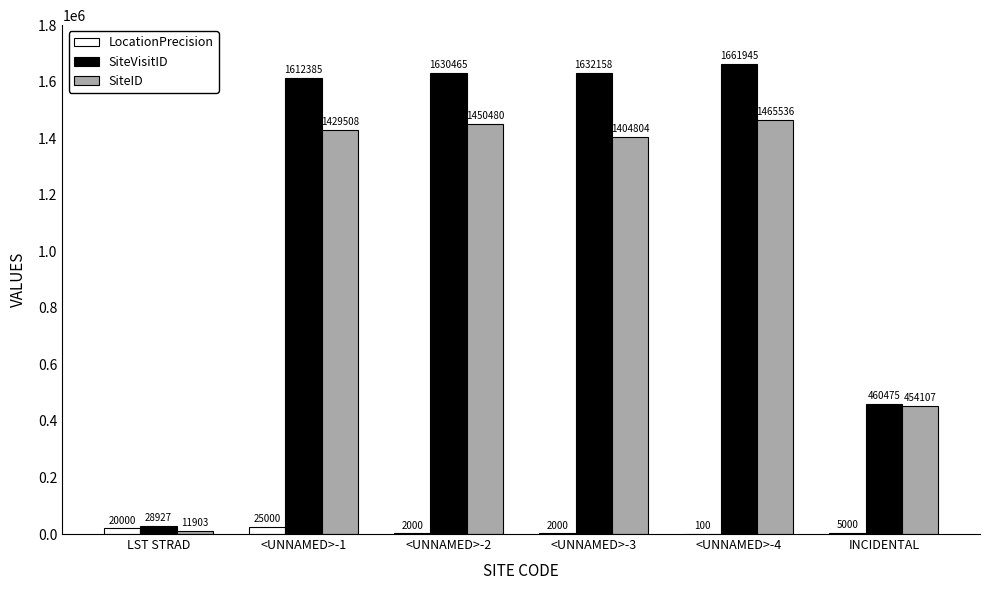

Is the value of SiteVisitID at <UNNAMED>-1 greater than the value of LocationPrecision at INCIDENTAL?

Yes